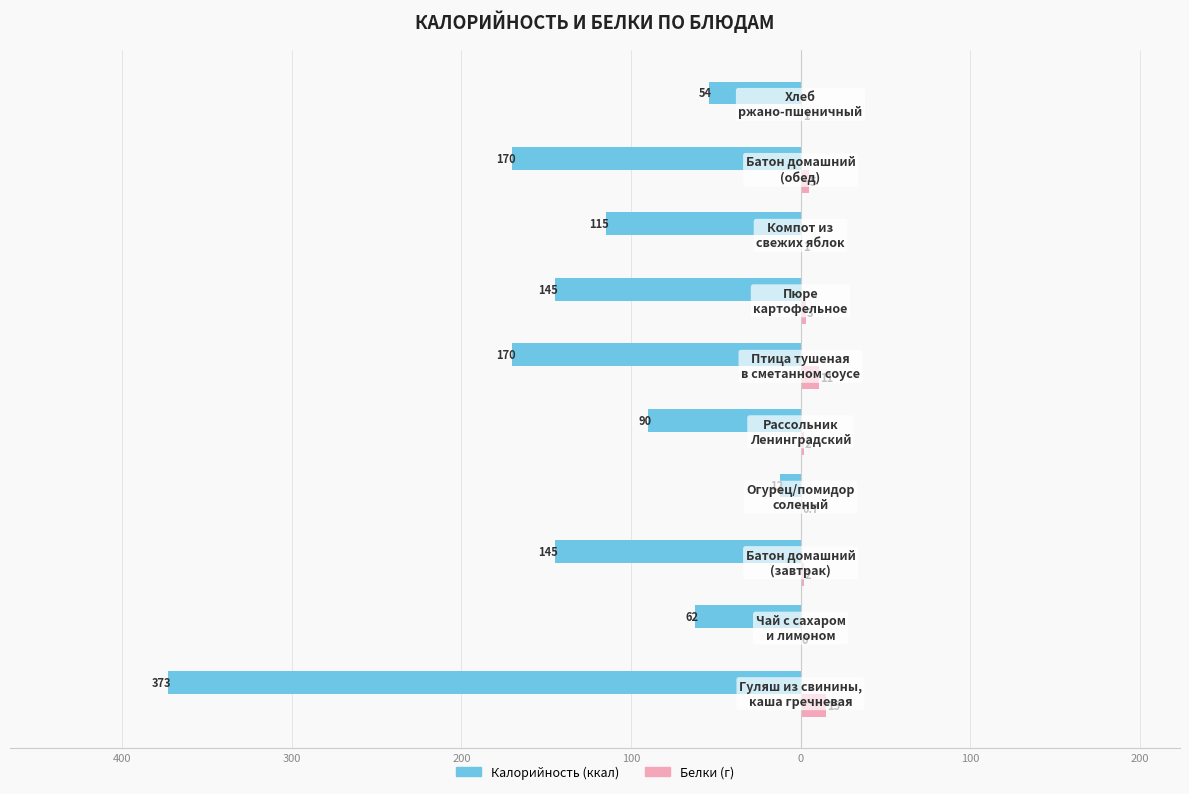

Reading left to right, transcribe all the data shown in this chart.

Калорийность: -373.0	-62.0	-145.0	-12.0	-90.0	-170.0	-145.0	-115.0	-170.0	-54.0
Белки: 15.0	0.0	2.0	0.7	2.0	11.0	3.0	1.0	5.0	1.0